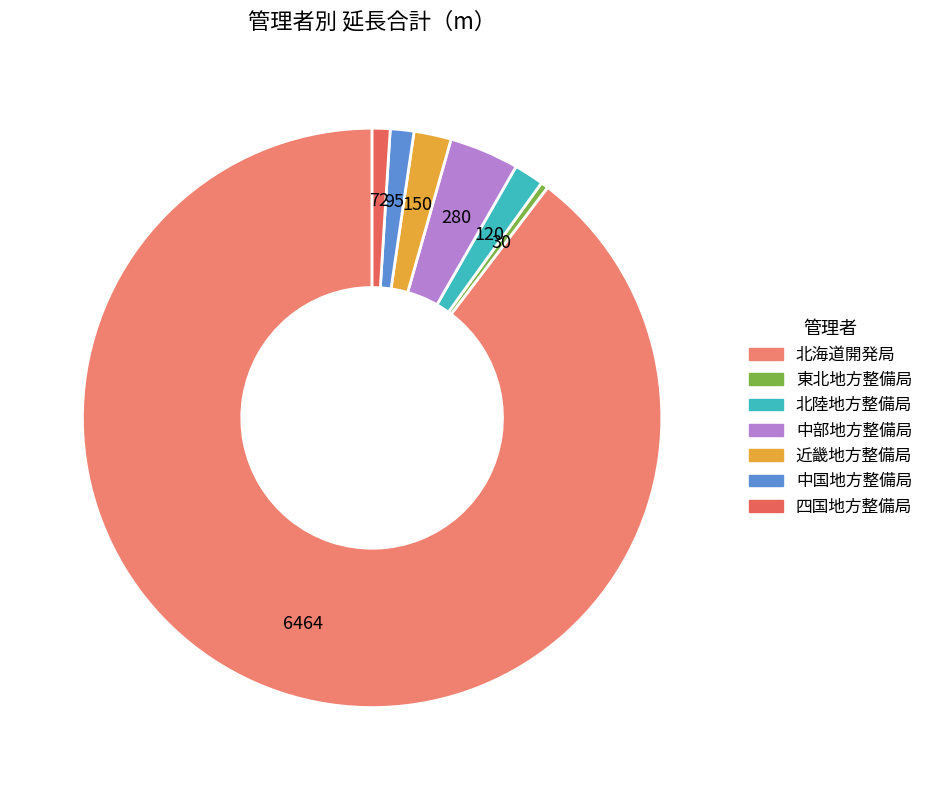

Combined, what portion of the pie is 北海道開発局 and 北陸地方整備局?

91.3%